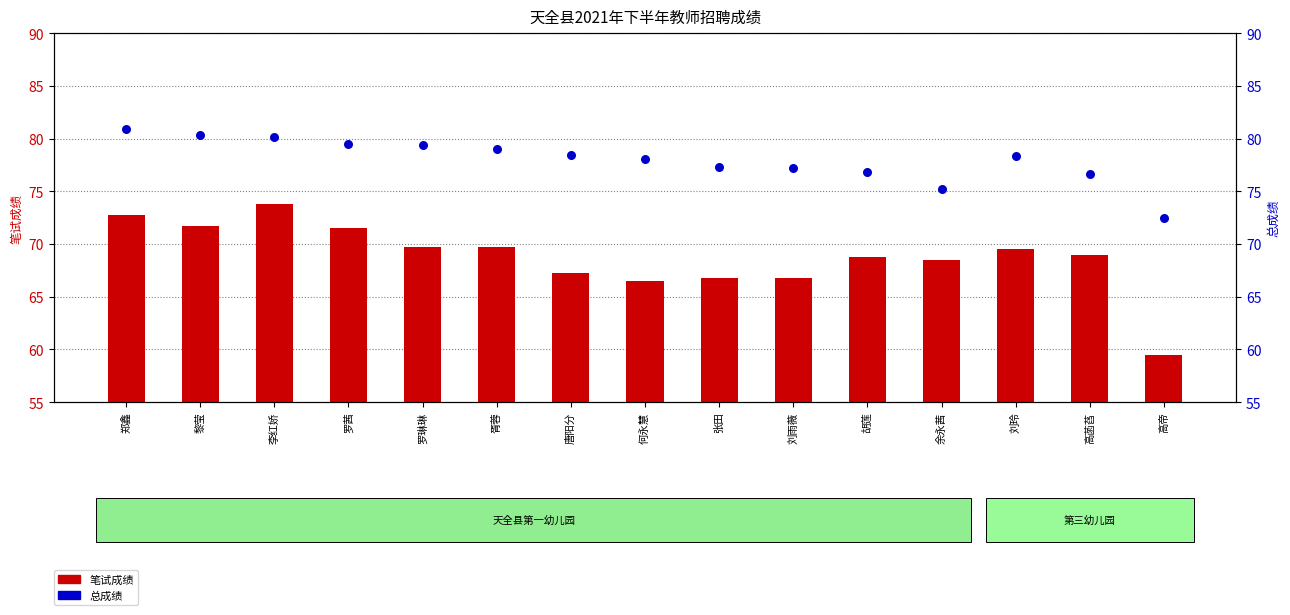

Which series has the largest total across all categories?

总成绩